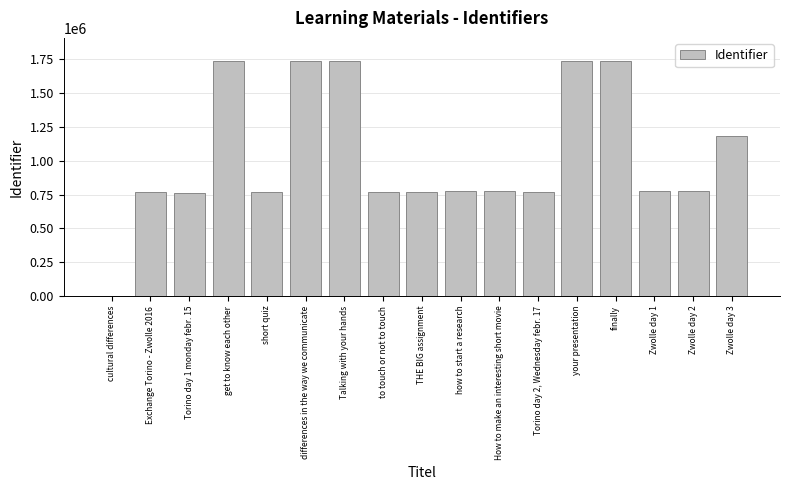

The chart shows a value of 582426 at Zwolle day 3. True or false?

False